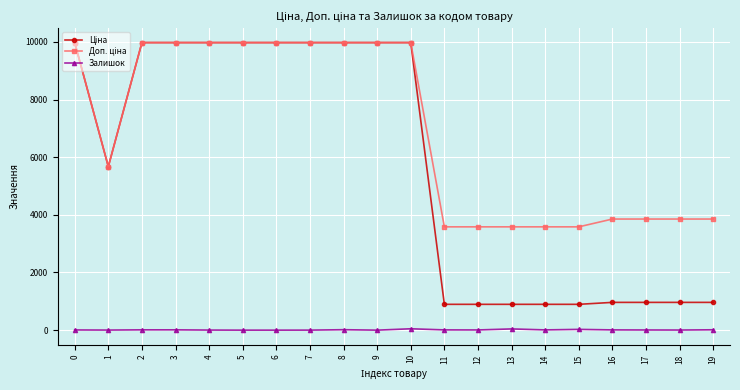

True or false: Залишок has more than 0 interior local peaks.

True